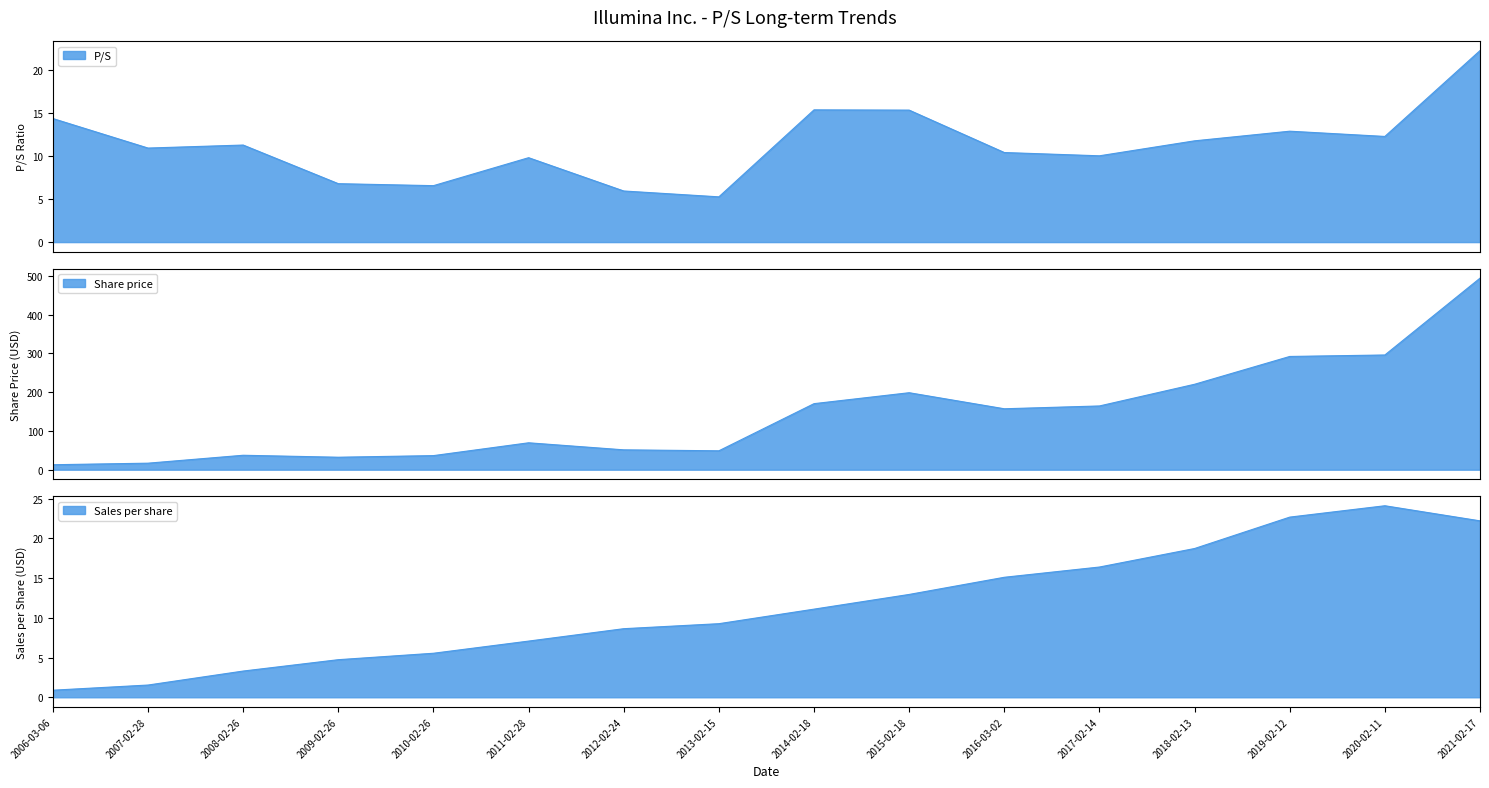

How many values in the Sales per share series are below 11?

8